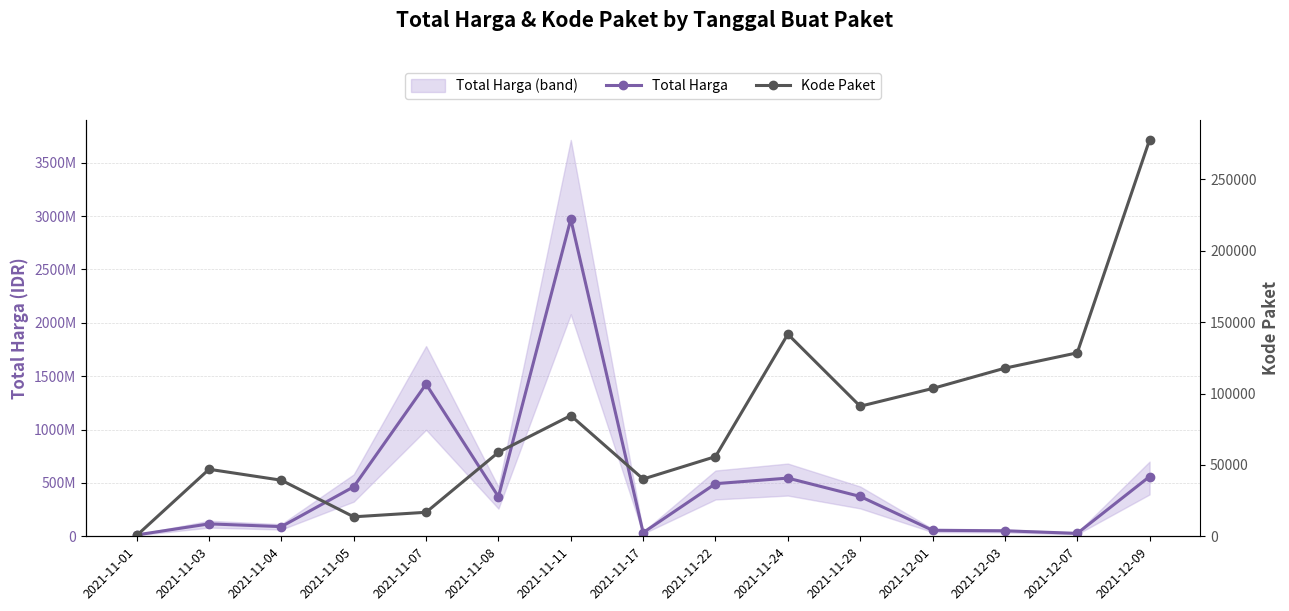

The Total Harga series shows 493000000 at 2021-11-22. True or false?

True